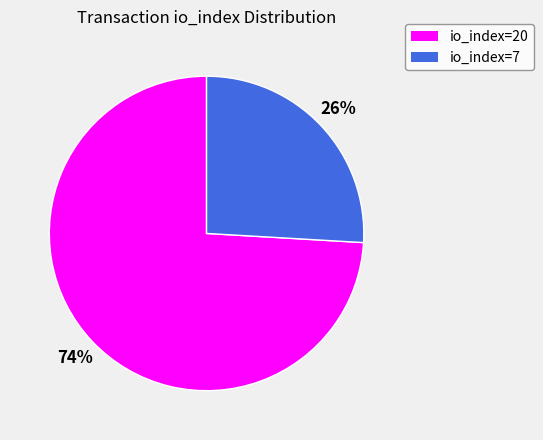

To the nearest percent, what portion does io_index=20 represent?

74%